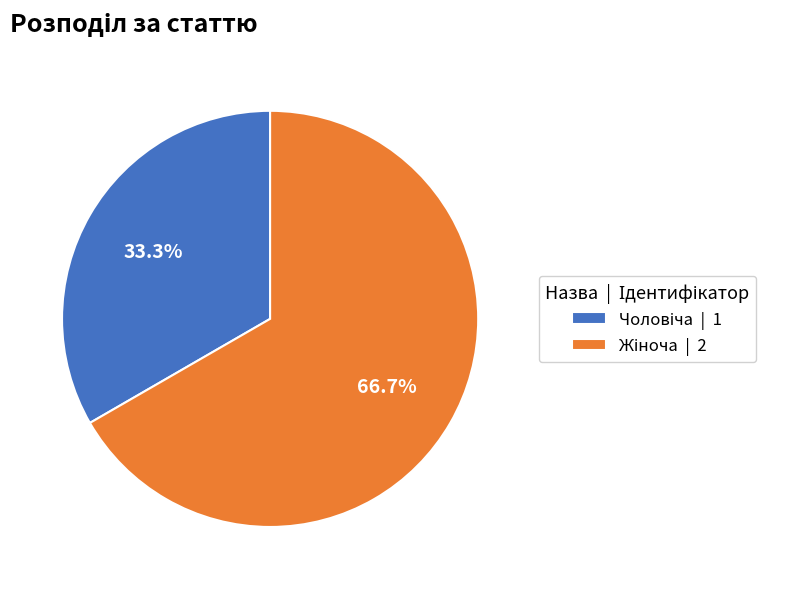

Is there any slice that represents more than half of the pie?

Yes